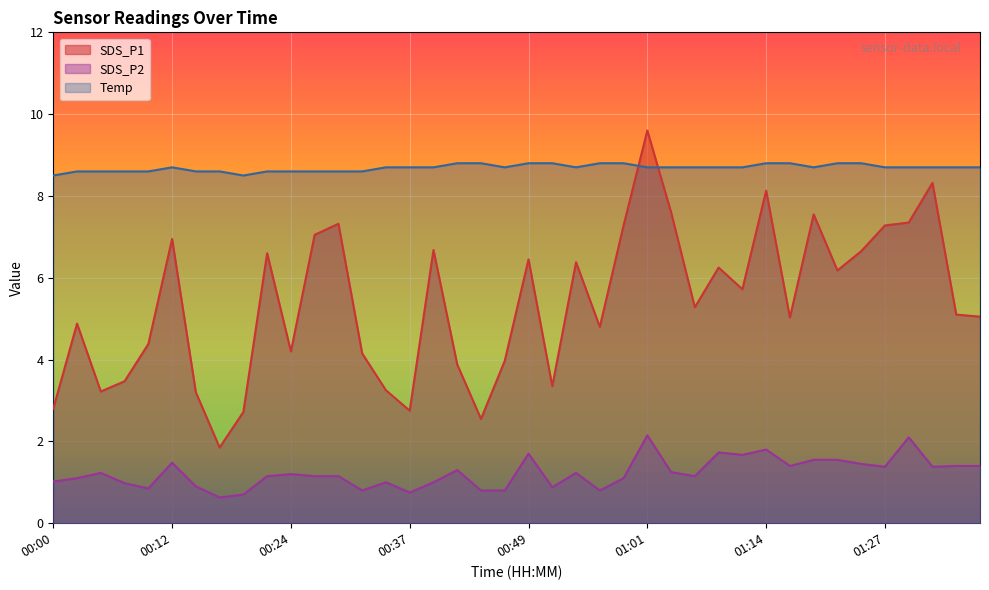

At which category does SDS_P2 reach its first local valley?

00:10